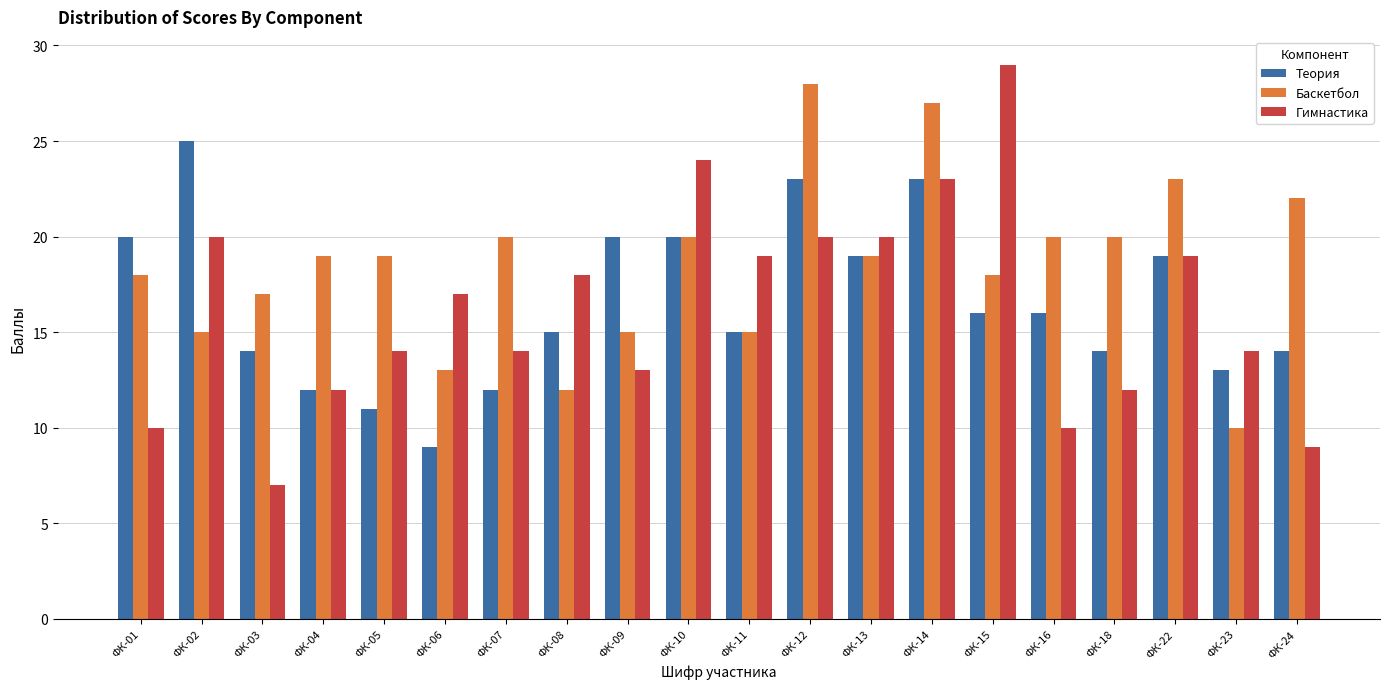

Where does the Гимнастика series first go above 17?

ФК-02